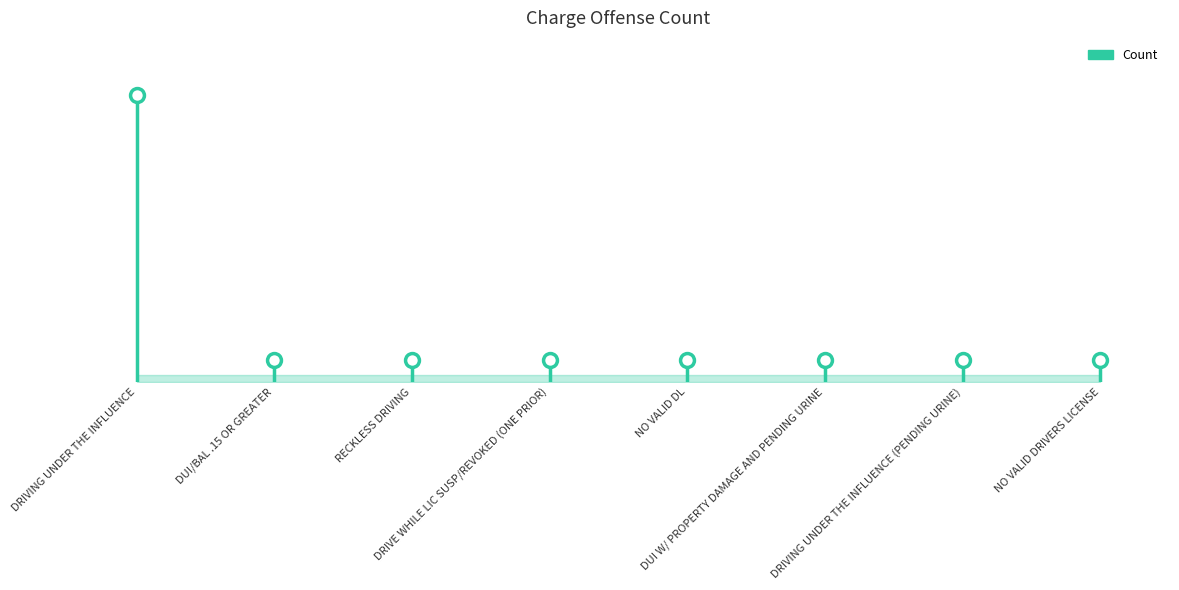

Between DRIVE WHILE LIC SUSP/REVOKED (ONE PRIOR) and DUI W/ PROPERTY DAMAGE AND PENDING URINE, which is larger?

DRIVE WHILE LIC SUSP/REVOKED (ONE PRIOR)